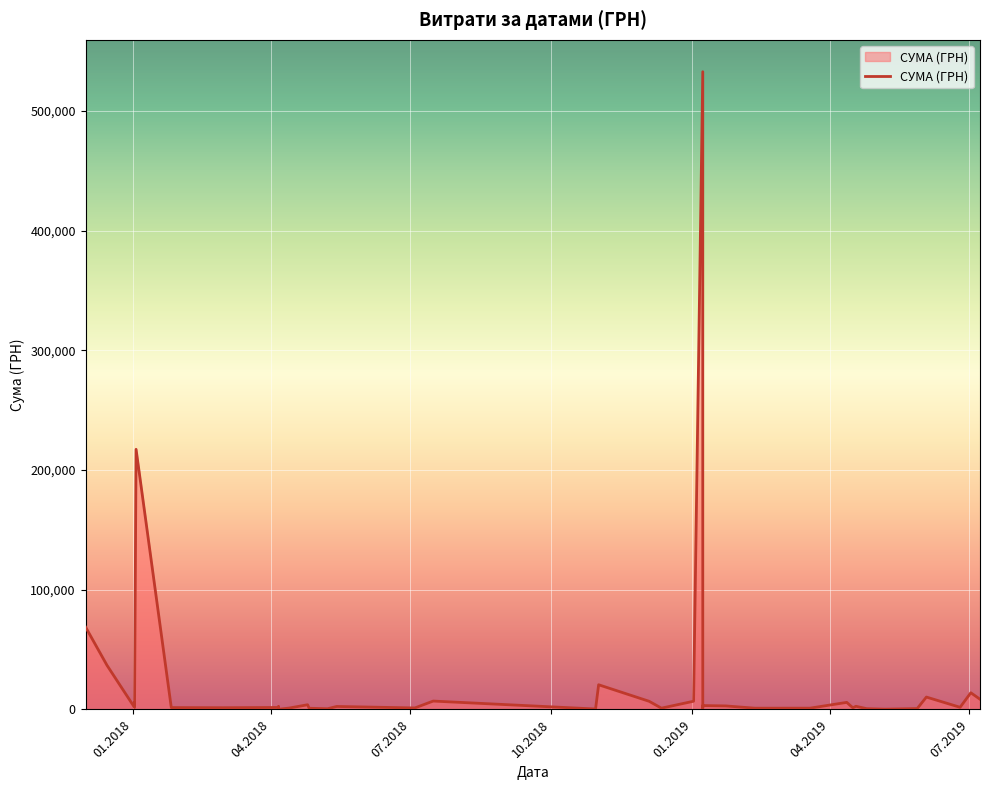

What is the average value?

24588.4